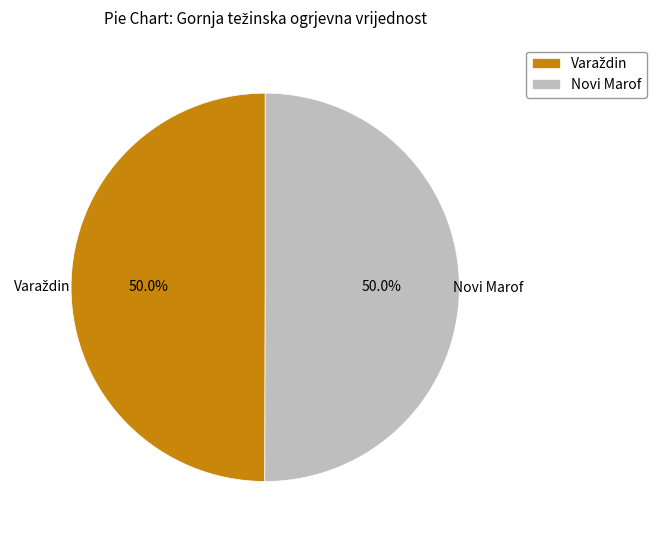

What portion of the pie excludes Novi Marof?

50.0%